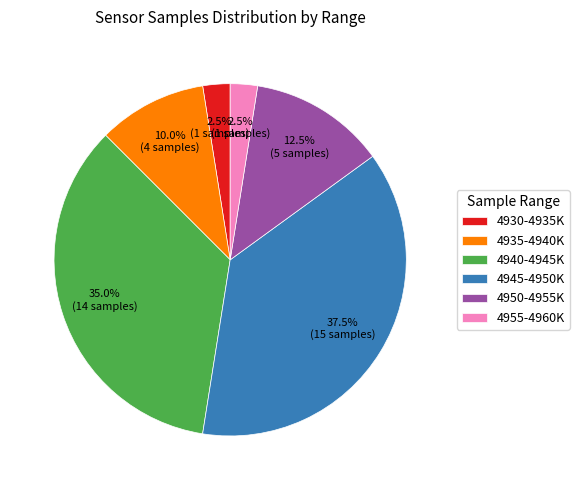

How many segments does this pie chart have?

6